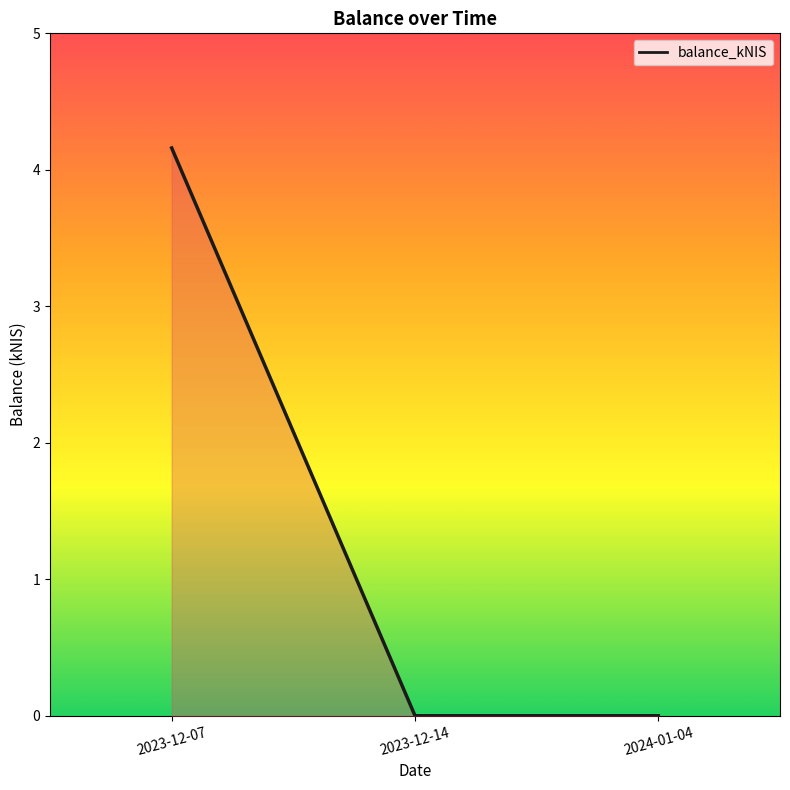

Does the chart display data point markers on the line(s)?

No